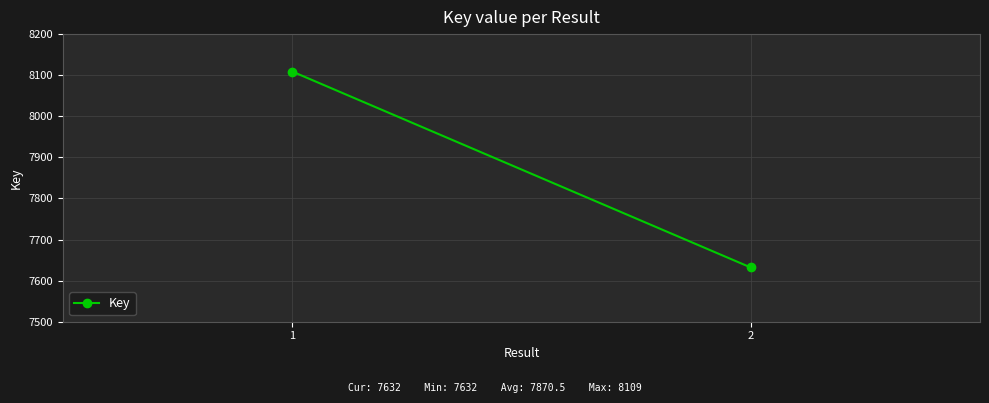

Rank the categories by value from highest to lowest.

1, 2